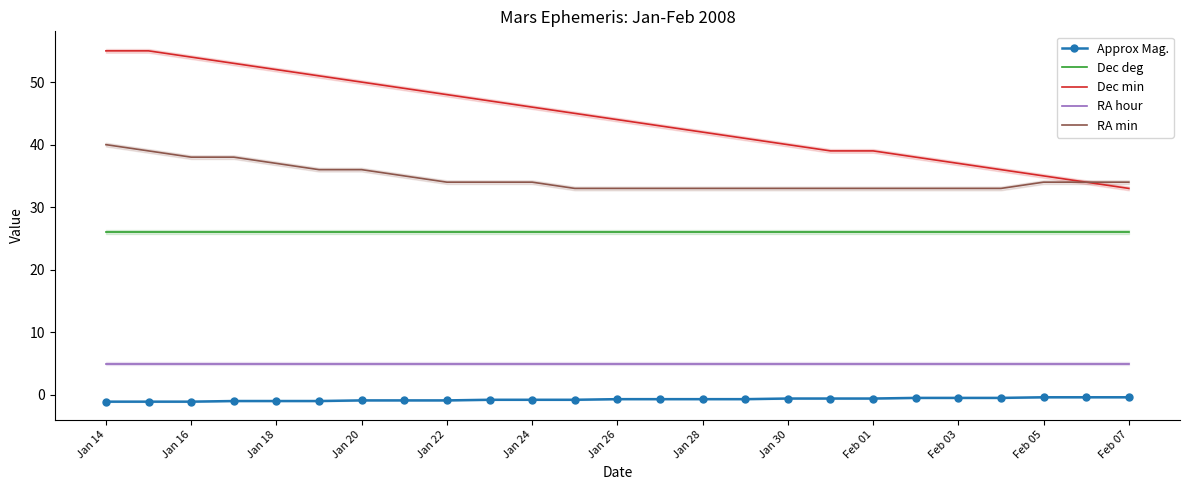

Is the value of RA hour at Jan 22 greater than the value of Dec deg at Feb 01?

No